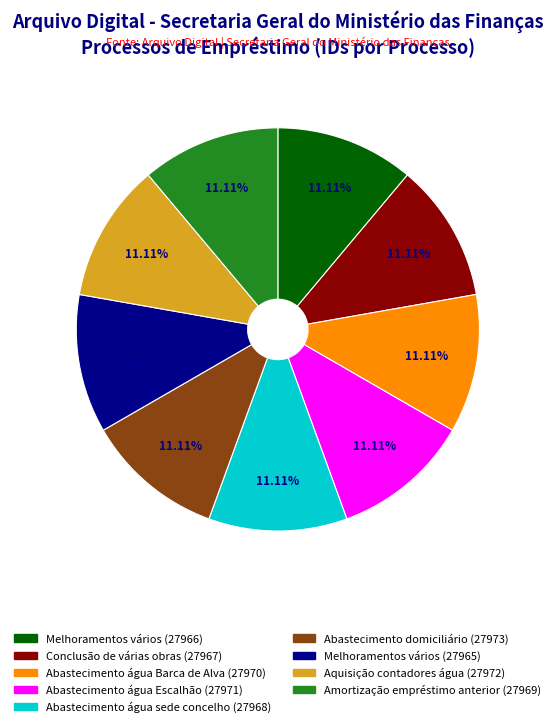

Is there any slice that represents more than half of the pie?

No